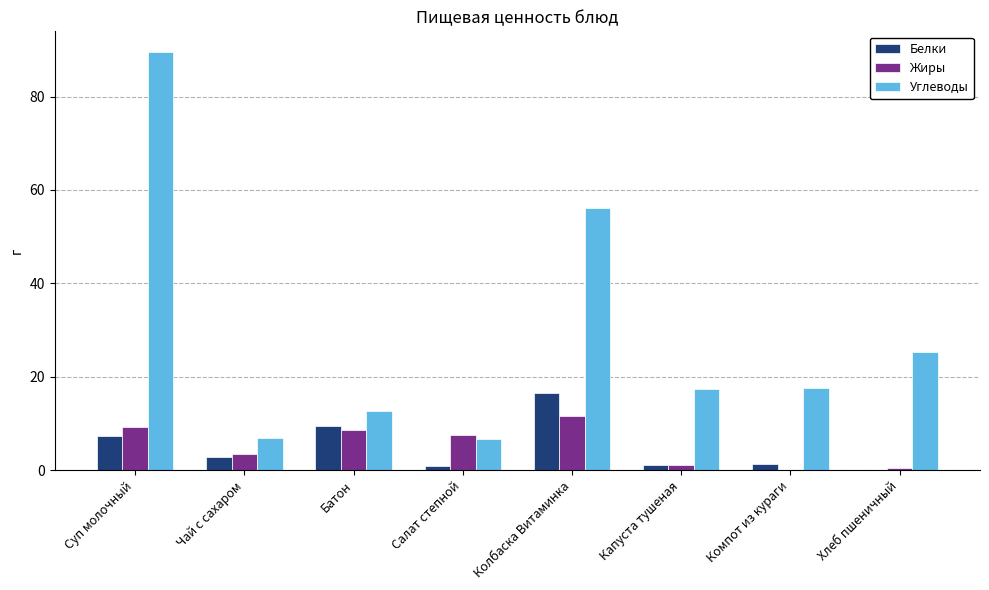

Is the value of Белки at Колбаска Витаминка greater than the value of Углеводы at Колбаска Витаминка?

No